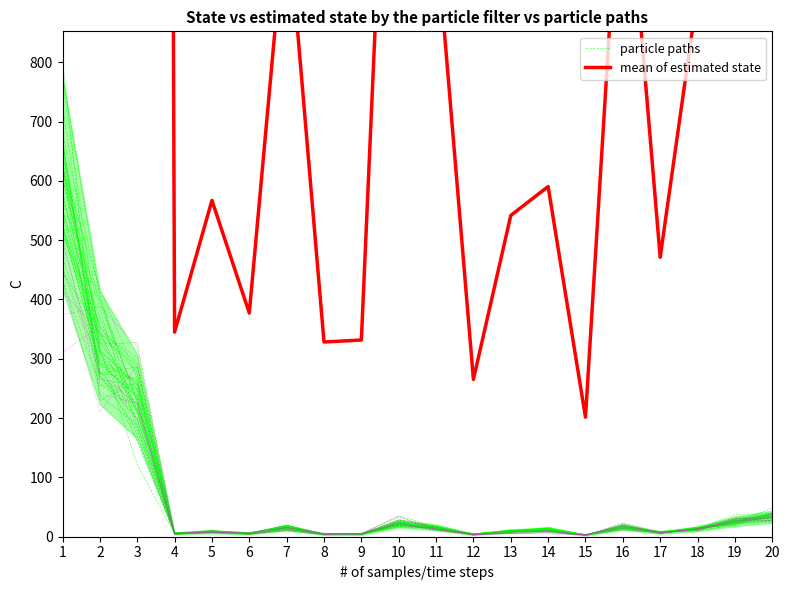

True or false: mean of estimated state and particle paths intersect in this chart.

False